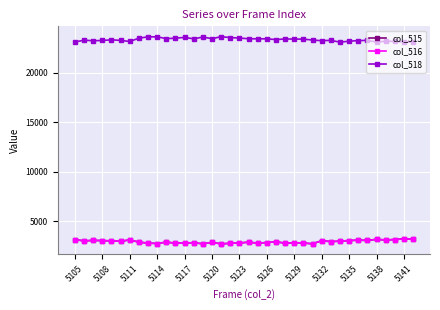

What is the greatest value displayed?

23631